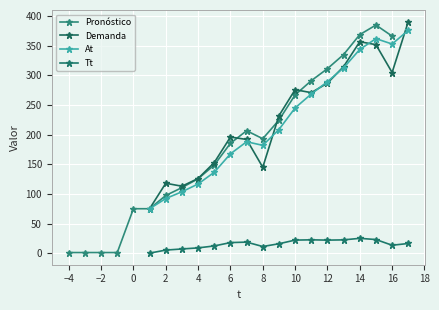

What is the change in value from 7 to 14?

+162.3